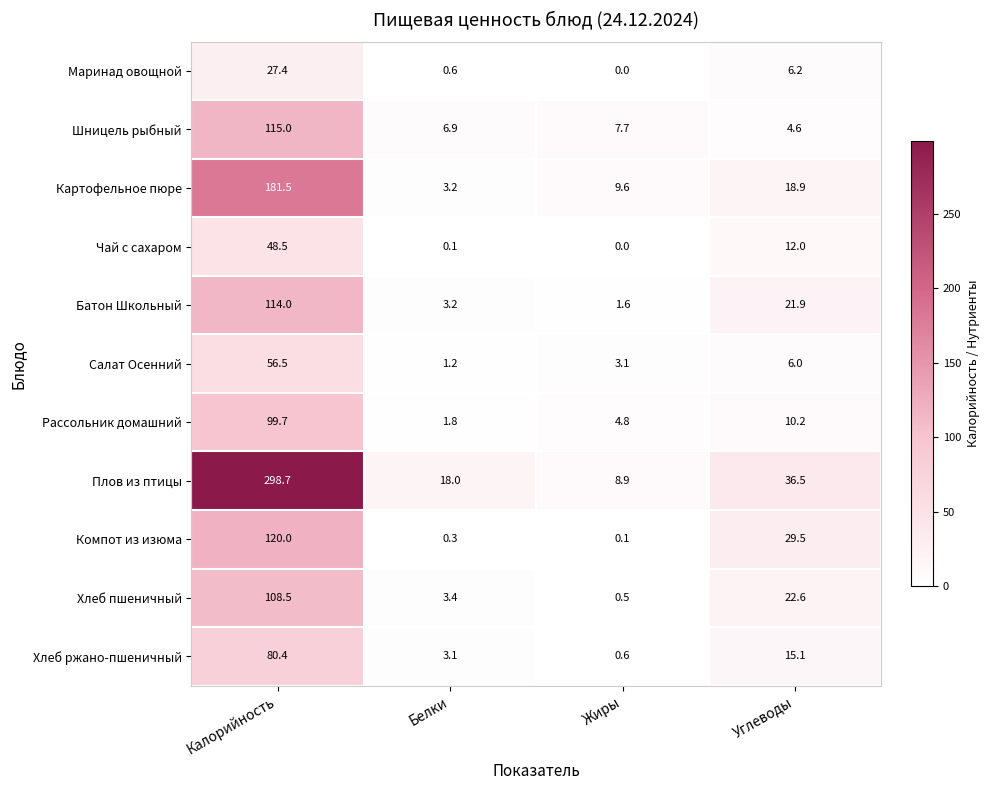

List the labels in order of Салат Осенний value, largest first.

Калорийность, Углеводы, Жиры, Белки